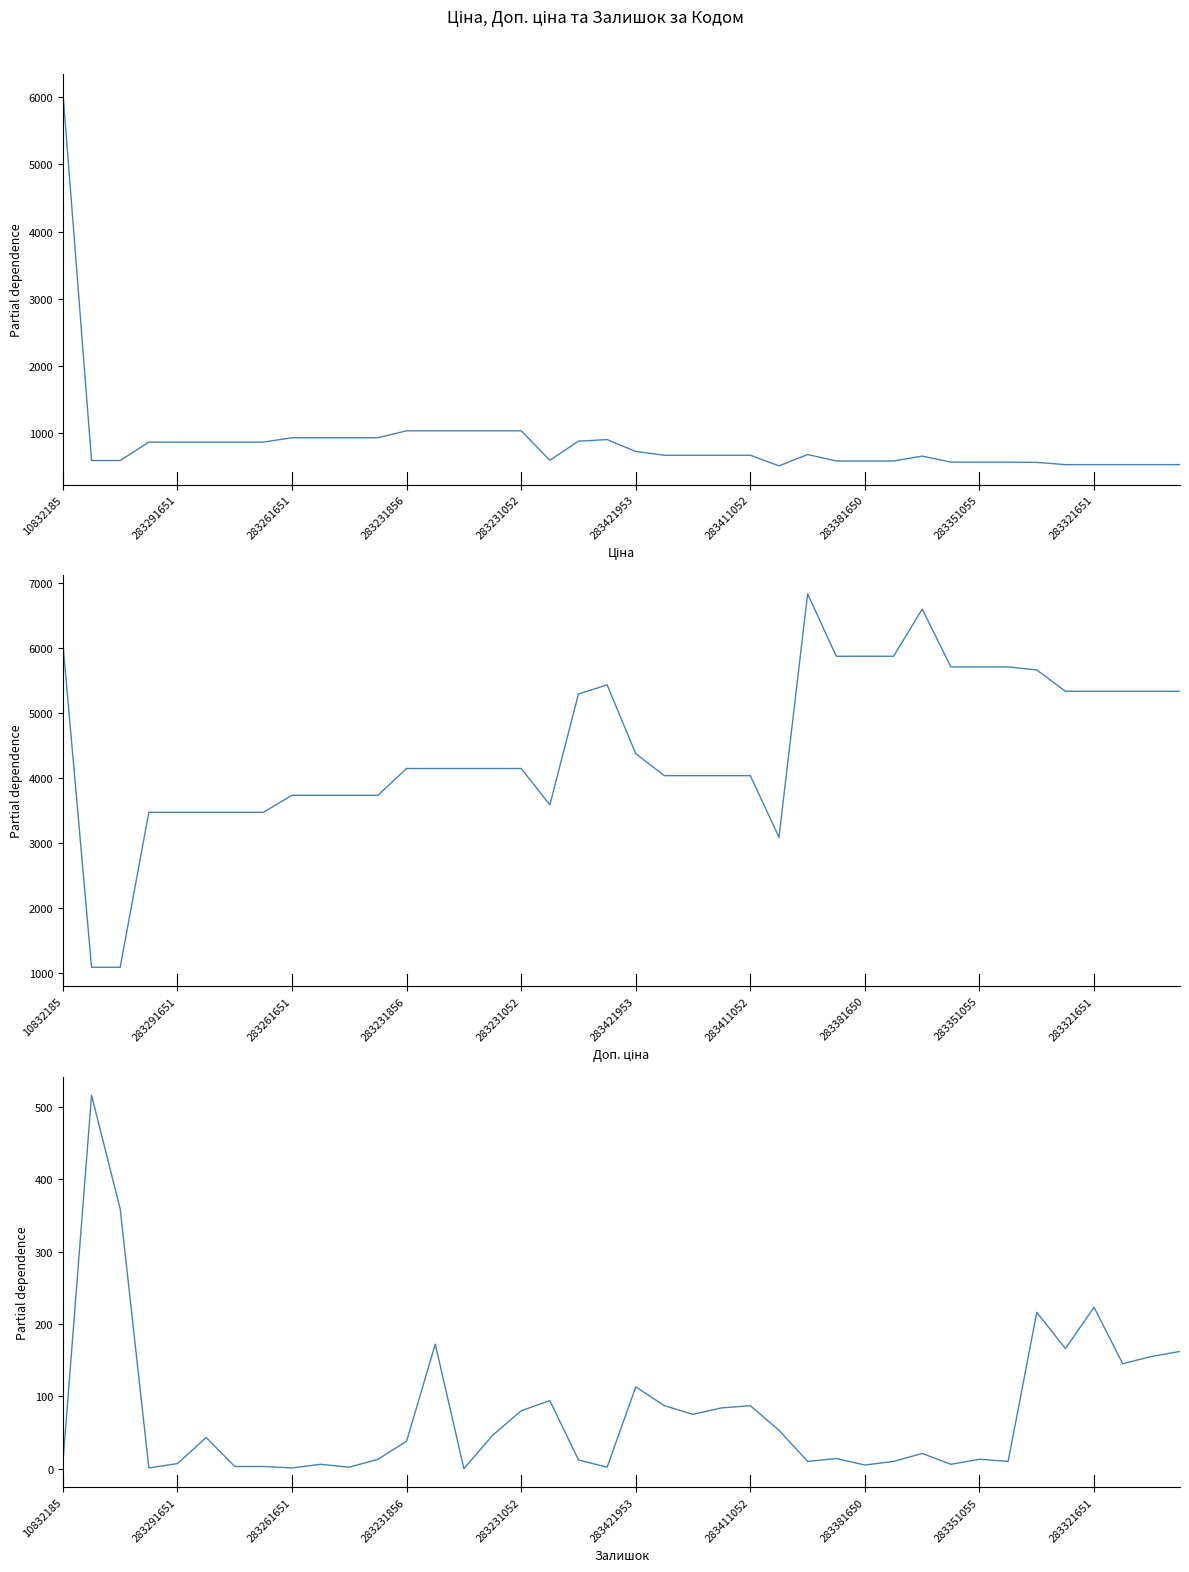

What is the label of the 12th point from the right?

283381650